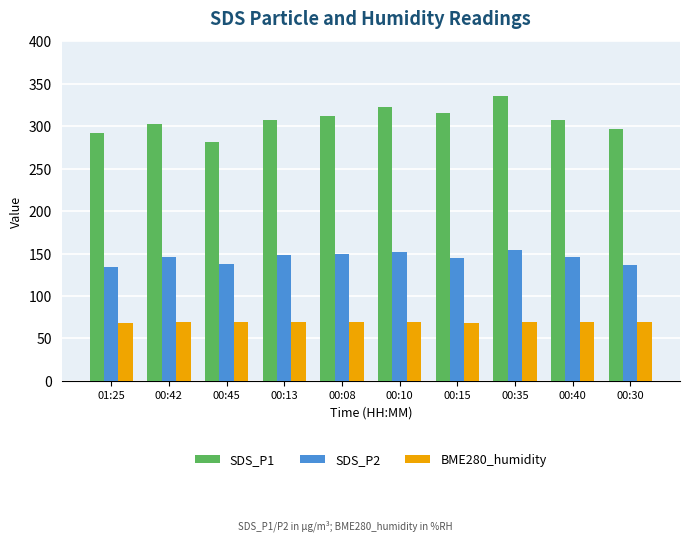

What is the label of the 4th bar from the right?

00:15